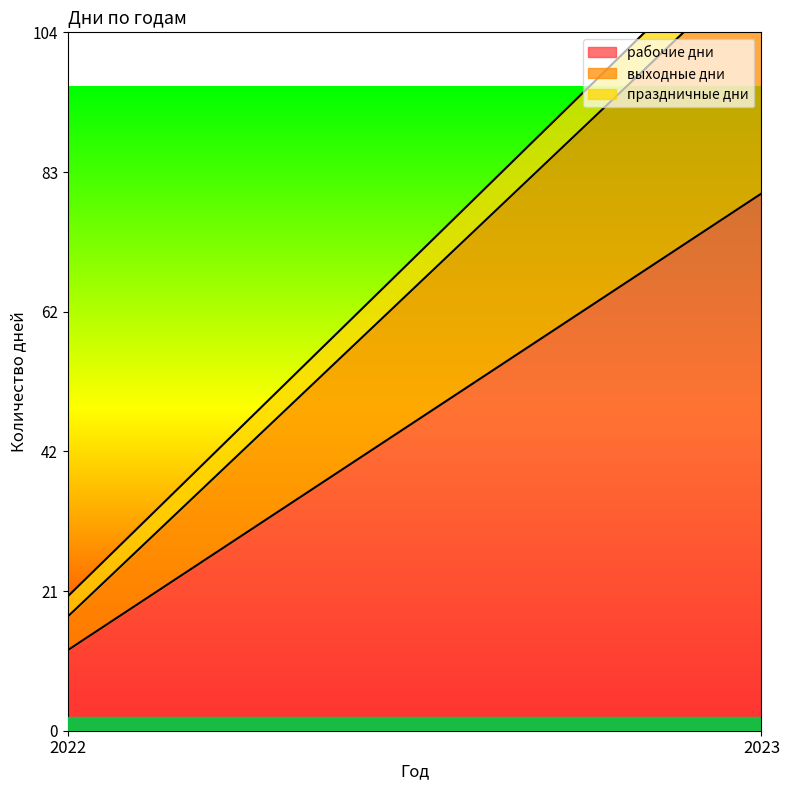

Which label corresponds to the largest value in the chart?

2023